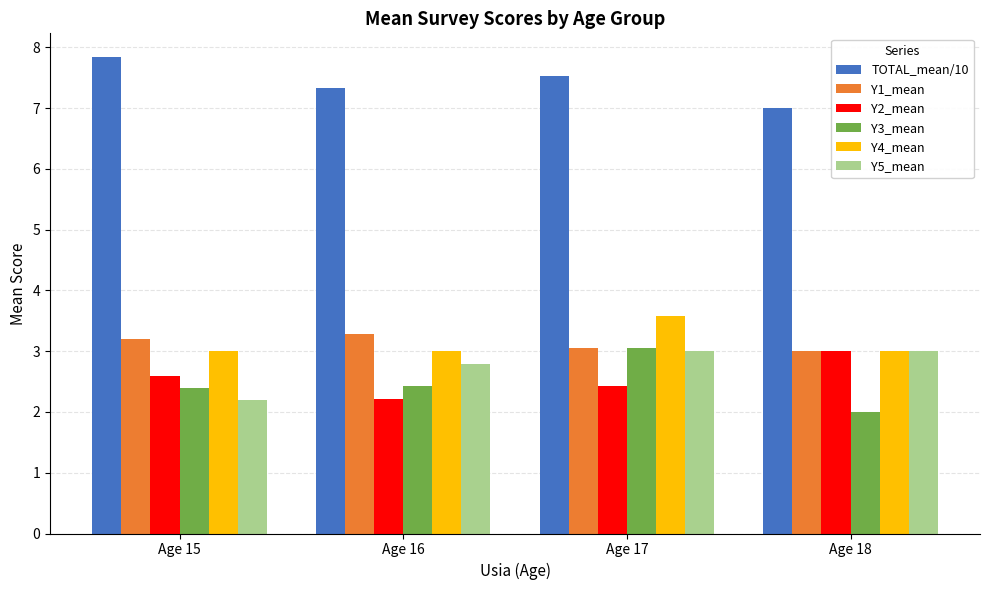

At which label does Y2_mean reach its peak?

Age 18